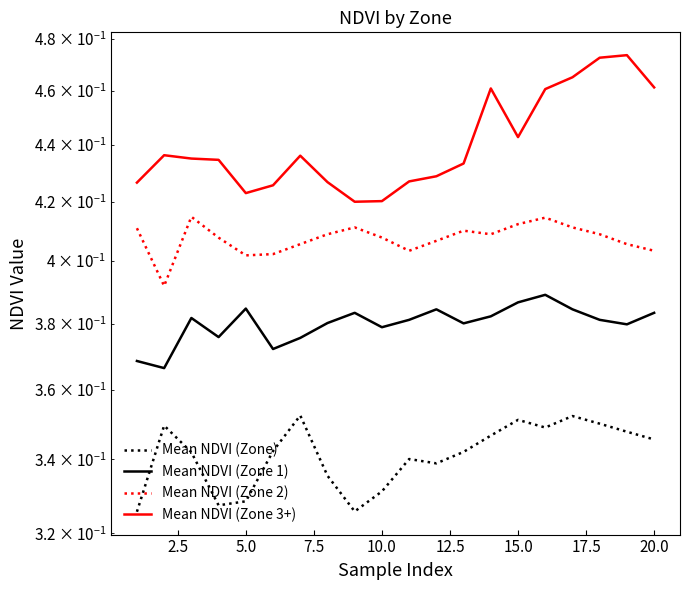

At how many categories does at least one series exceed 0?

20